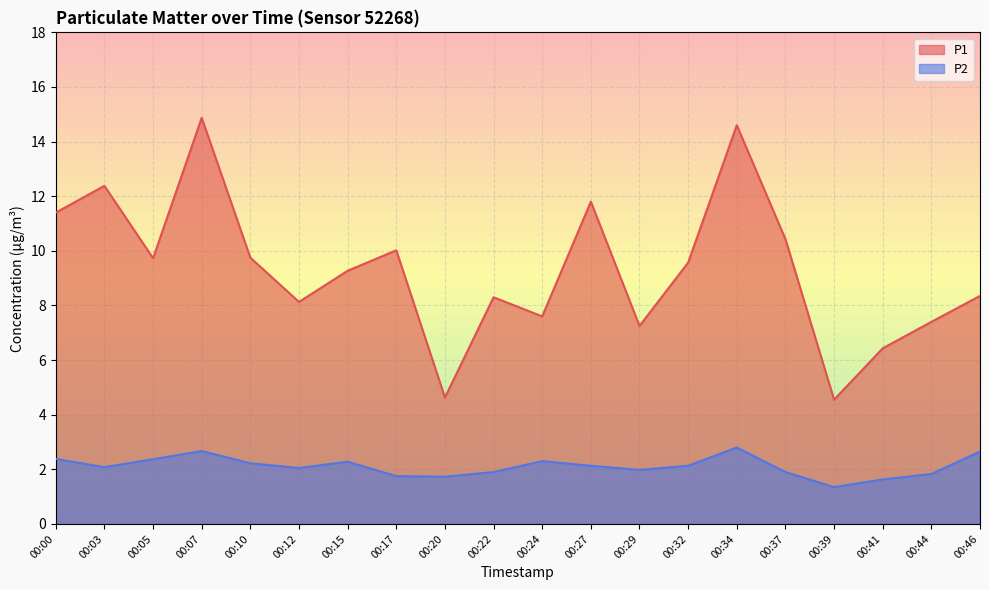

Reading left to right, list all the values displayed in this chart.

P1: 00:00=11.4	00:03=12.4	00:05=9.7	00:07=14.9	00:10=9.8	00:12=8.1	00:15=9.3	00:17=10.0	00:20=4.6	00:22=8.3	00:24=7.6	00:27=11.8	00:29=7.2	00:32=9.6	00:34=14.6	00:37=10.4	00:39=4.5	00:41=6.4	00:44=7.4	00:46=8.3
P2: 00:00=2.4	00:03=2.1	00:05=2.4	00:07=2.7	00:10=2.2	00:12=2.0	00:15=2.3	00:17=1.8	00:20=1.7	00:22=1.9	00:24=2.3	00:27=2.1	00:29=2.0	00:32=2.1	00:34=2.8	00:37=1.9	00:39=1.4	00:41=1.6	00:44=1.8	00:46=2.6